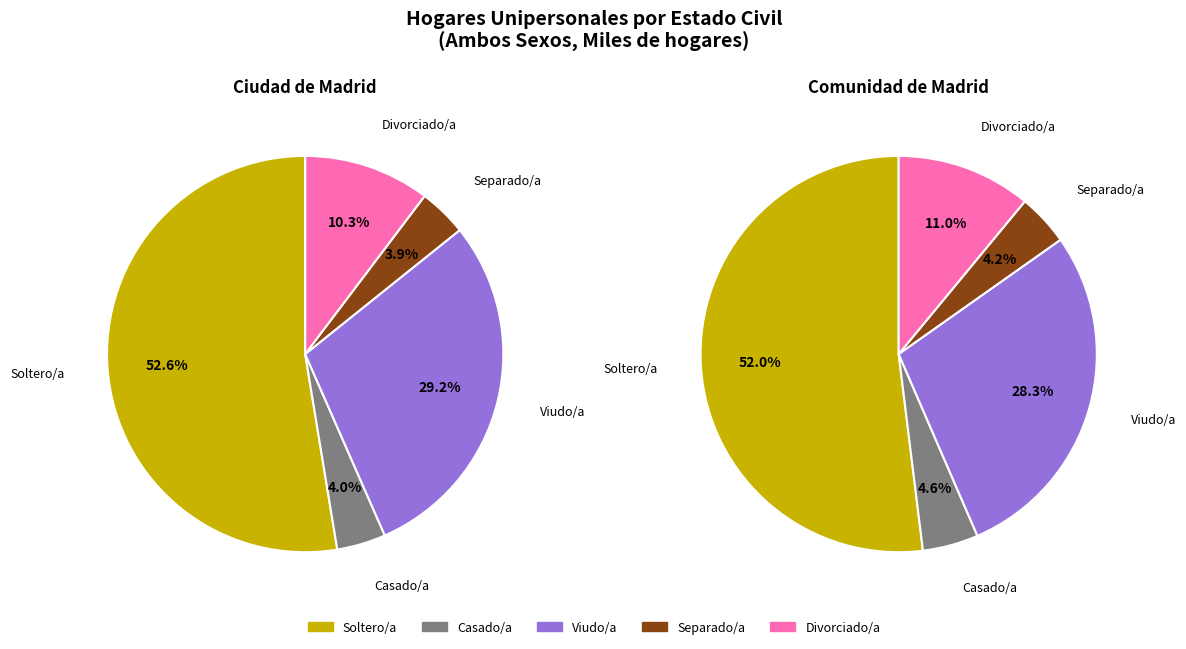

True or false: Soltero/a accounts for 39% of the total.

False